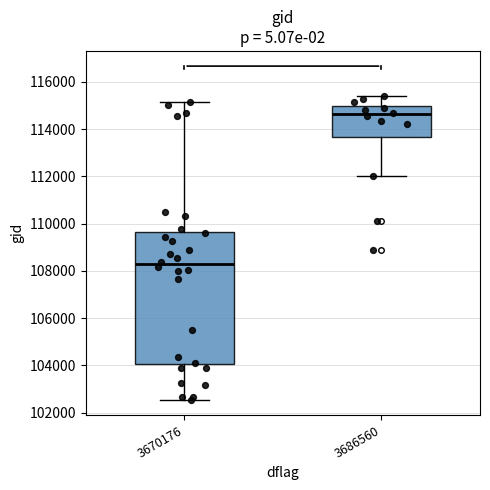

Which box's median line is the highest?

3686560